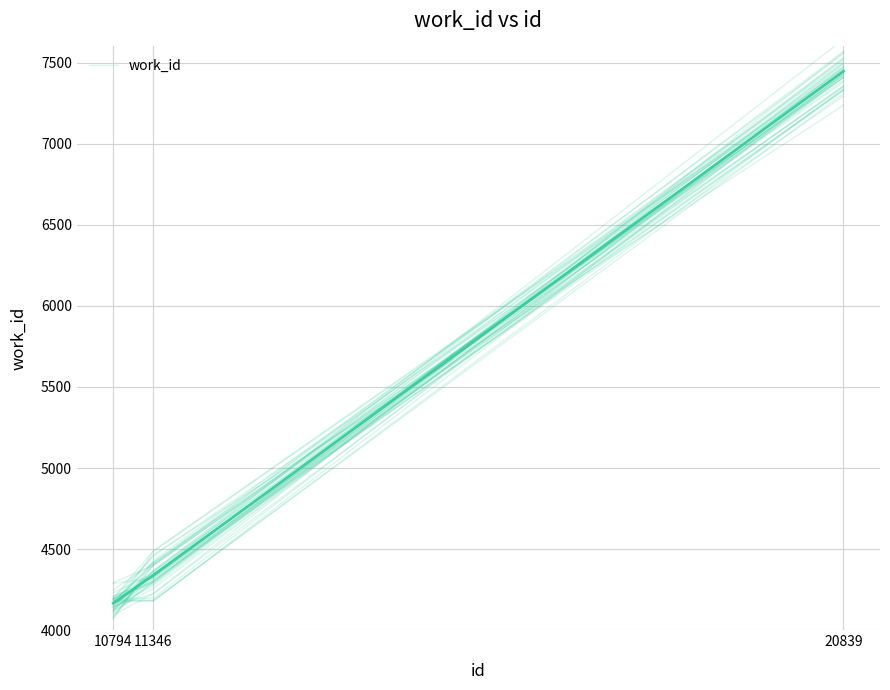

True or false: the data shows 1230.4 at 11346.

False